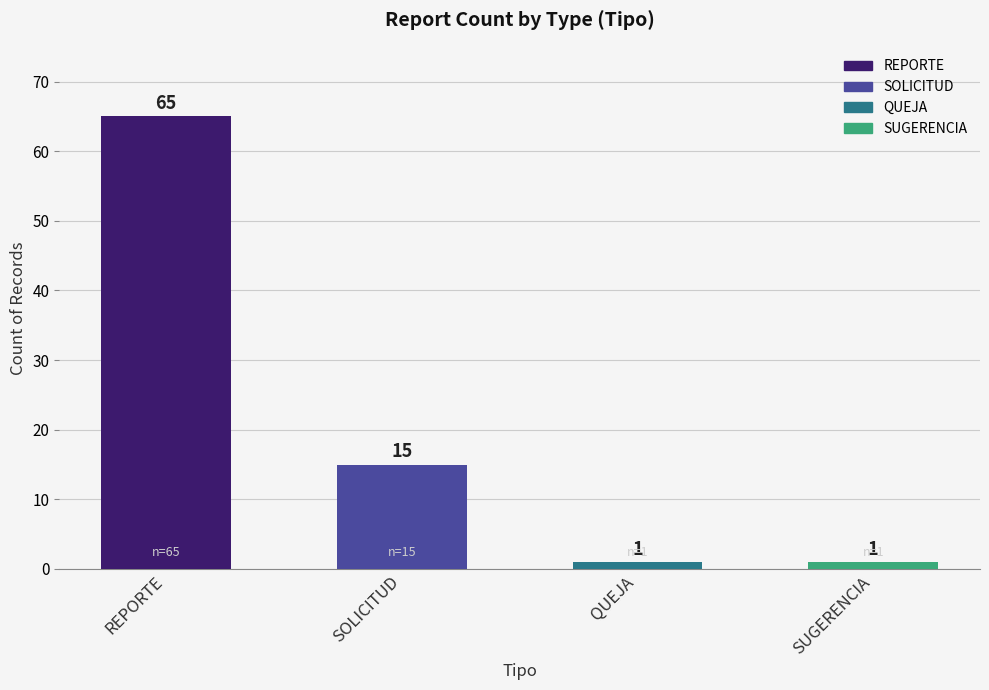

What is the greatest value displayed?

65